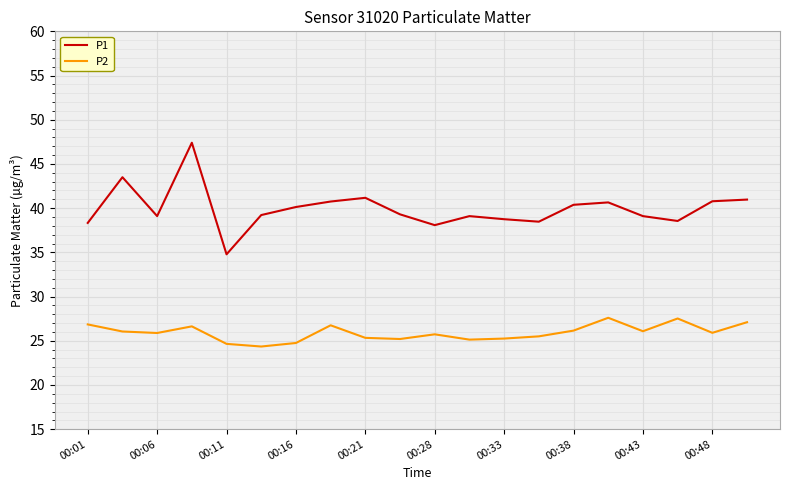

Does the chart display data point markers on the line(s)?

No